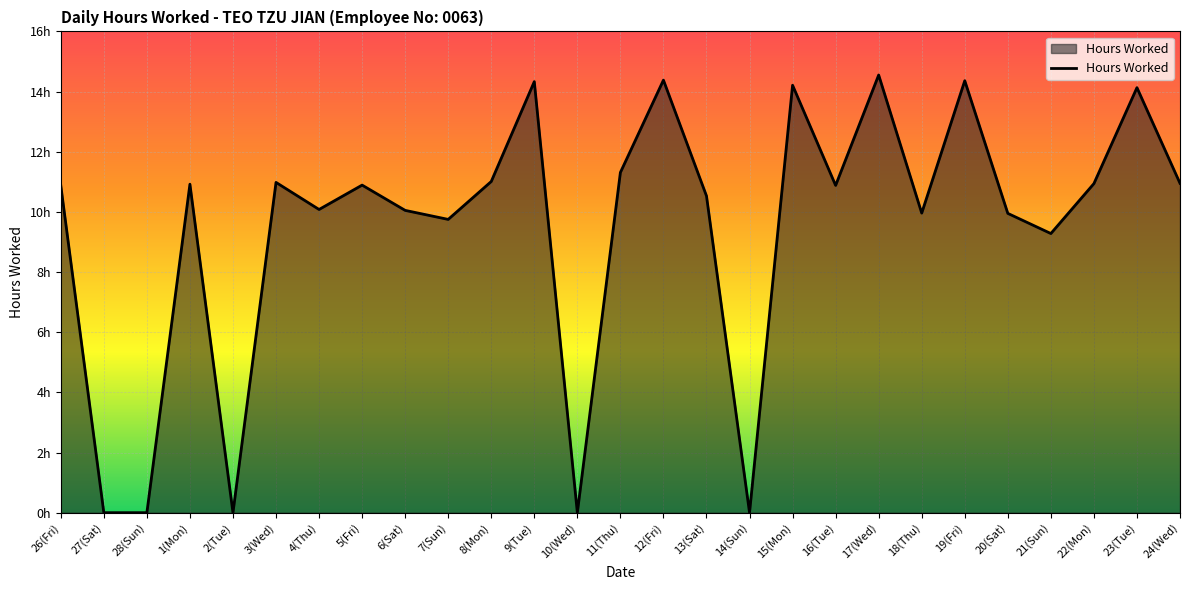

What is the approximate value at 20(Sat)?

9.9